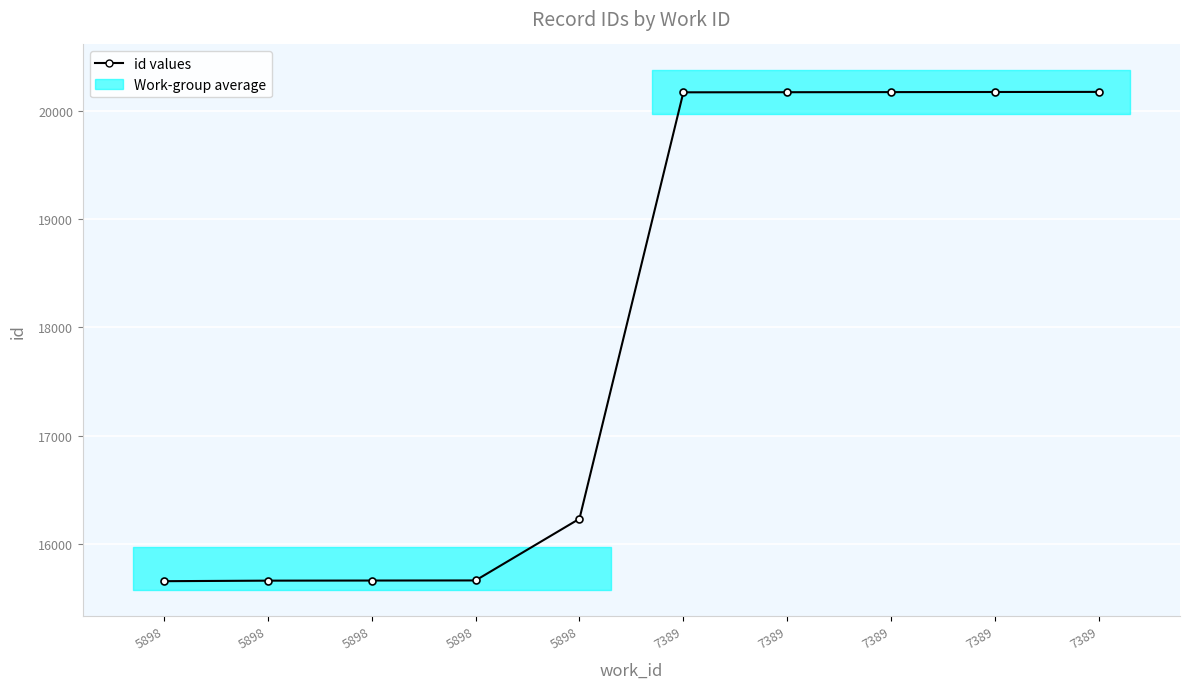

The chart shows a value of 8792 at 5898. True or false?

False